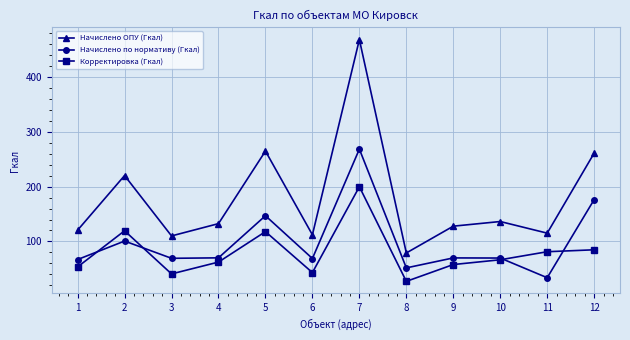

How many lines are shown in the chart?

3